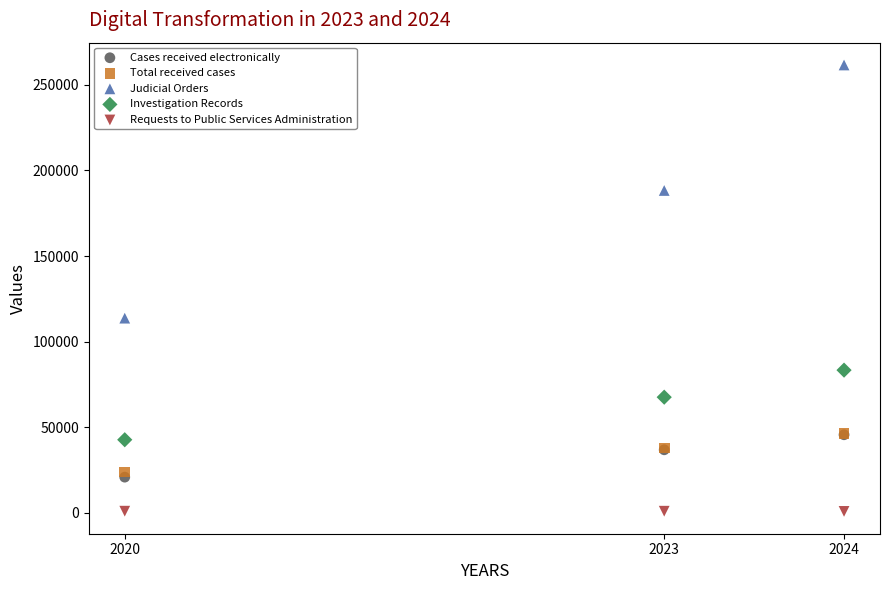

Which series has the largest Y range (max minus min)?

Judicial Orders